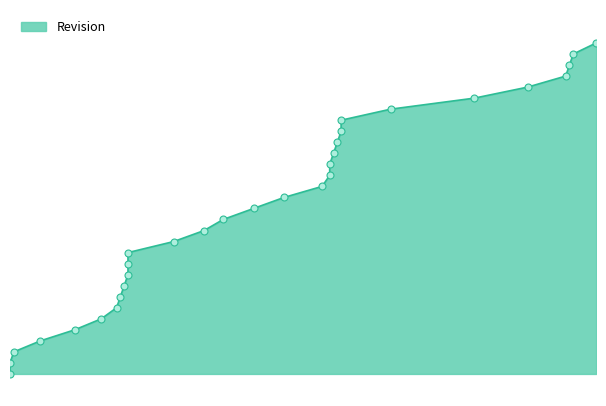

What is the change in value from 2012-08-21 to 2013-01-21?

+28